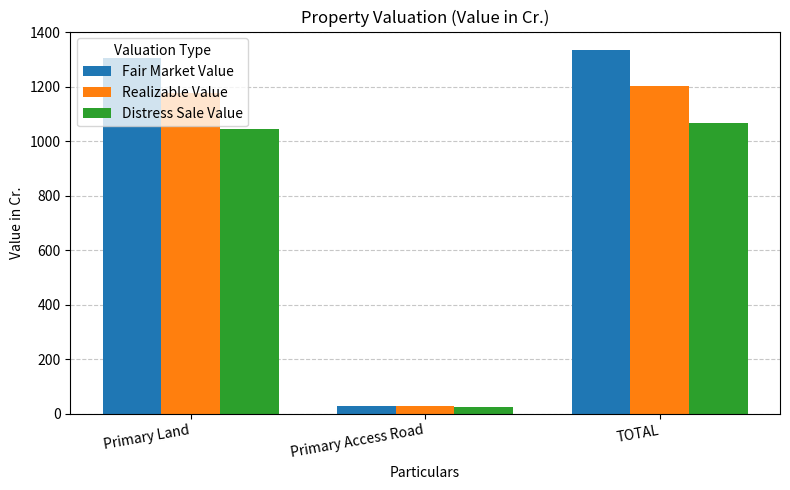

What is the value of the Distress Sale Value bar at the 2nd from the left?

23.3